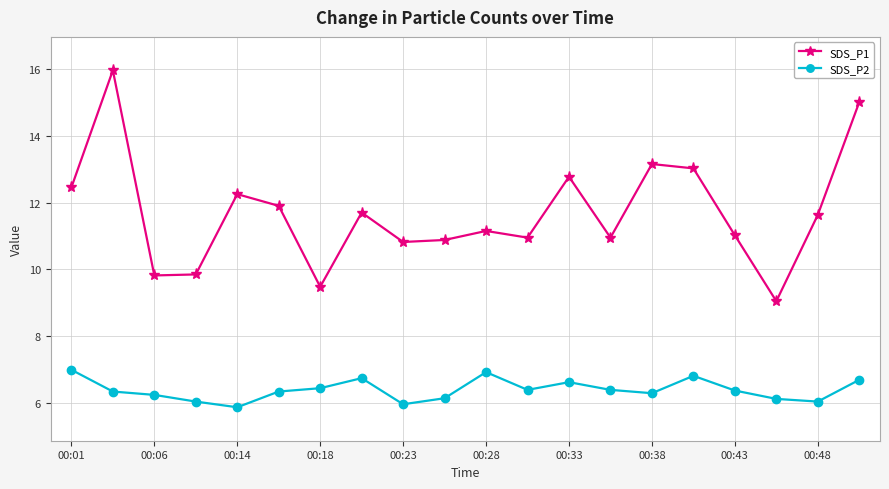

True or false: SDS_P1 has more than 0 interior local peaks.

True